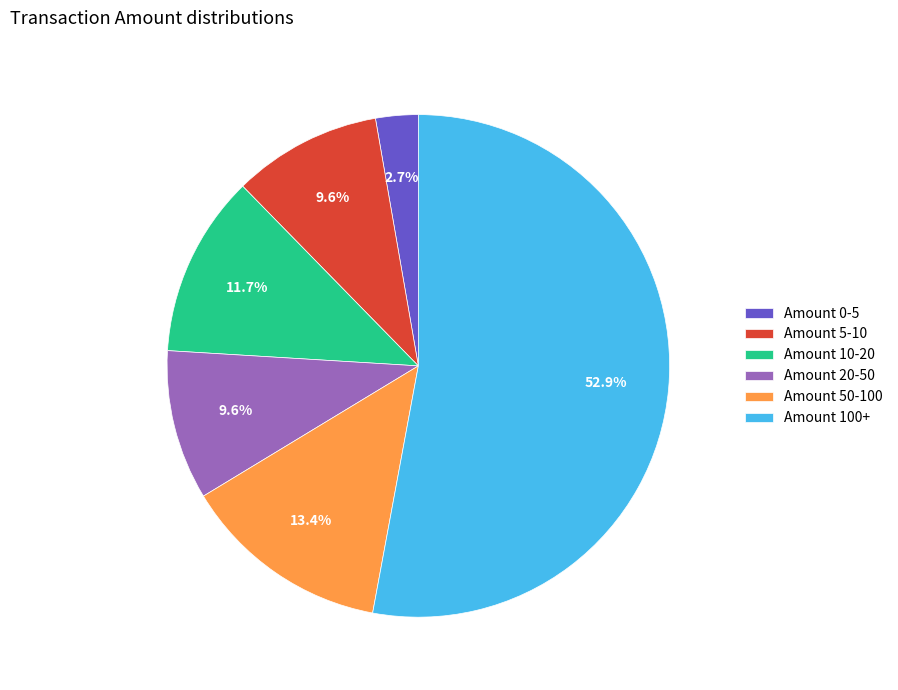

Combined, do Amount 5-10 and Amount 10-20 account for over 50%?

No